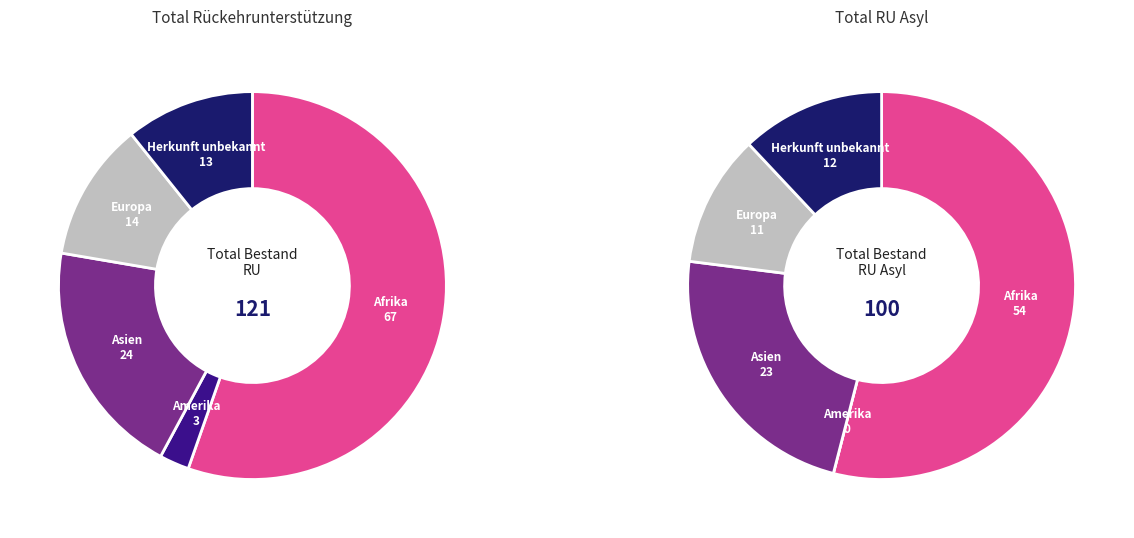

Which series changed the most between Amerika and Asien?

Total RU Asyl